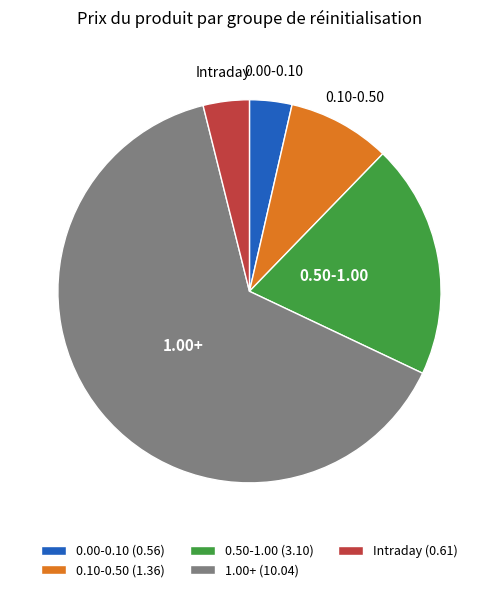

Is there a majority slice in this chart?

Yes